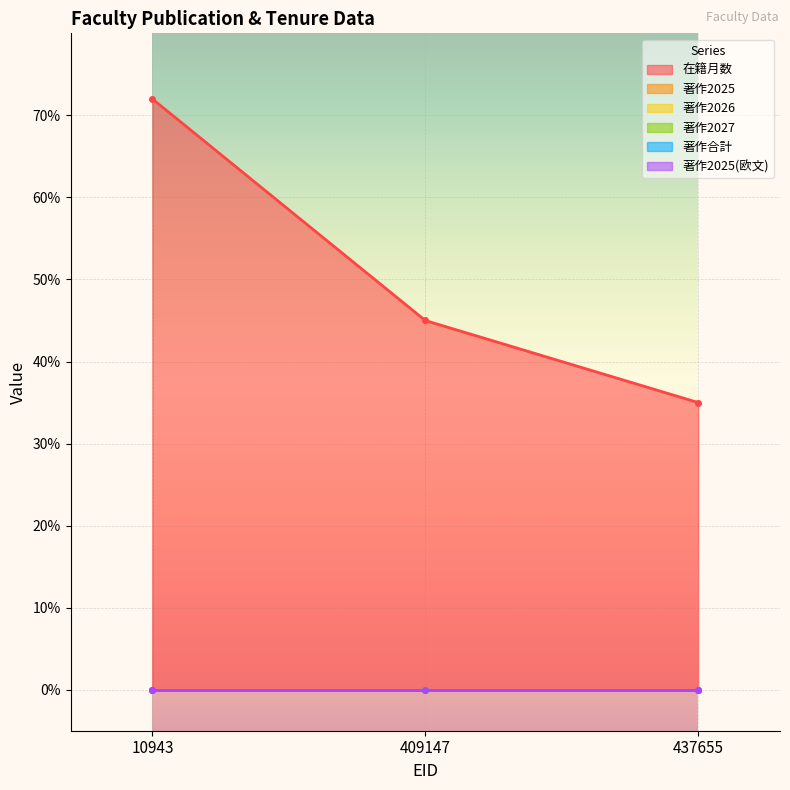

The 在籍月数 series shows 13 at 409147. True or false?

False